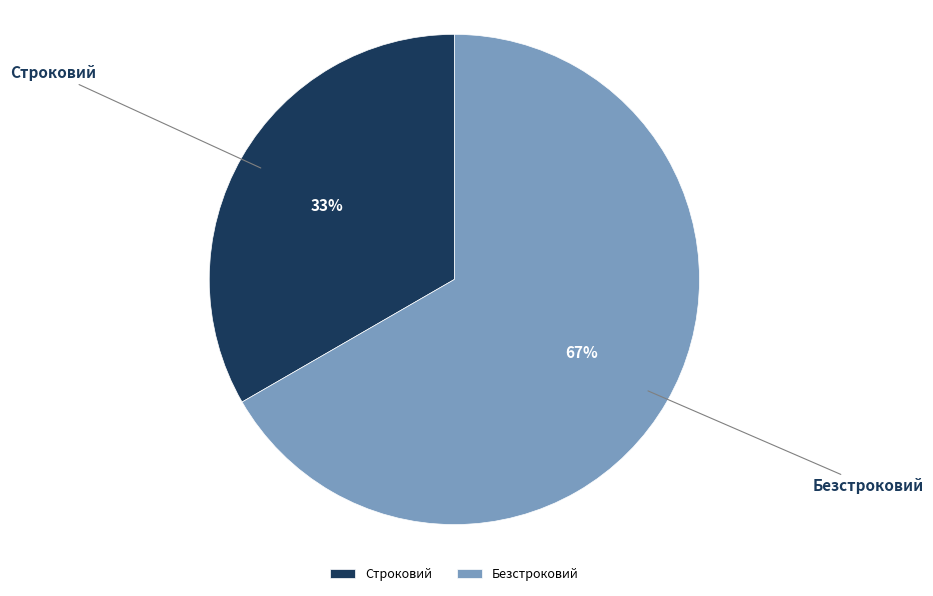

Which category has the biggest portion of the pie?

Безстроковий